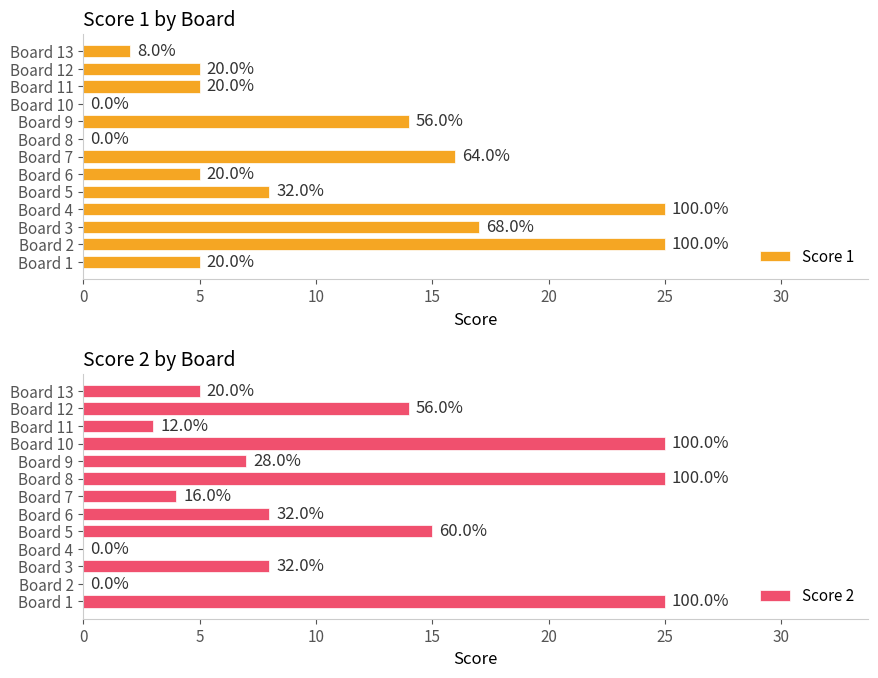

What is the total value across all series at 10?

25